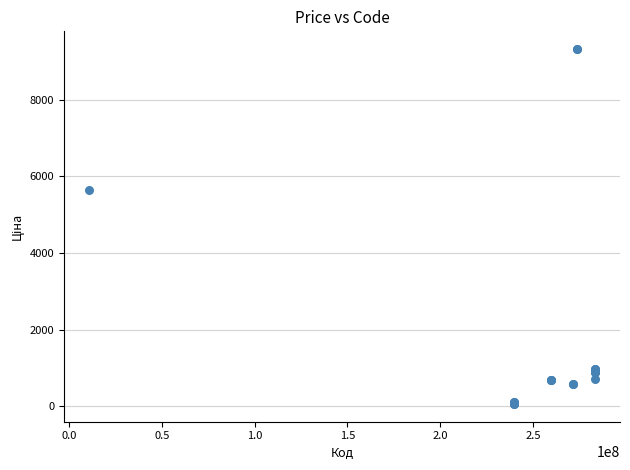

What Y value in the scatter plot is closest to 4689?

5636.0